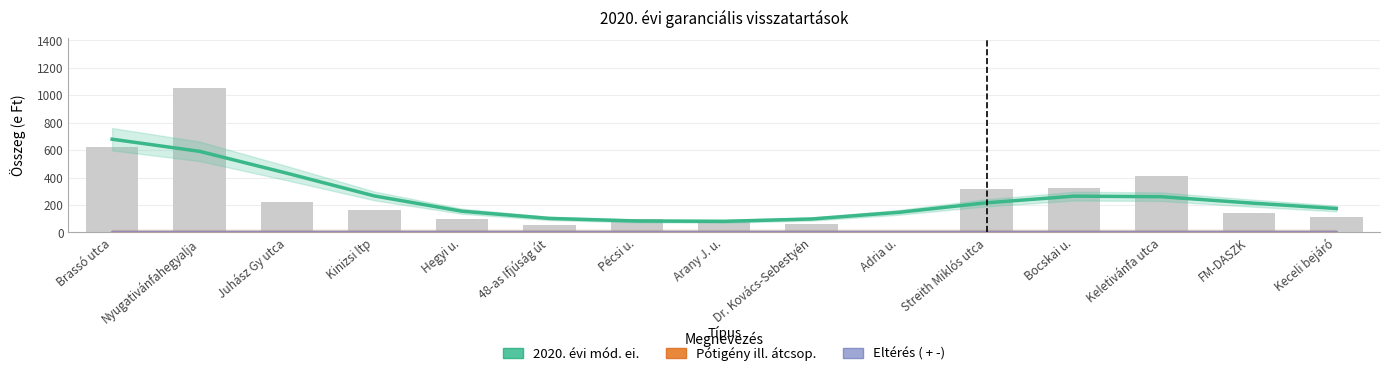

At how many categories does at least one series exceed 487?

2